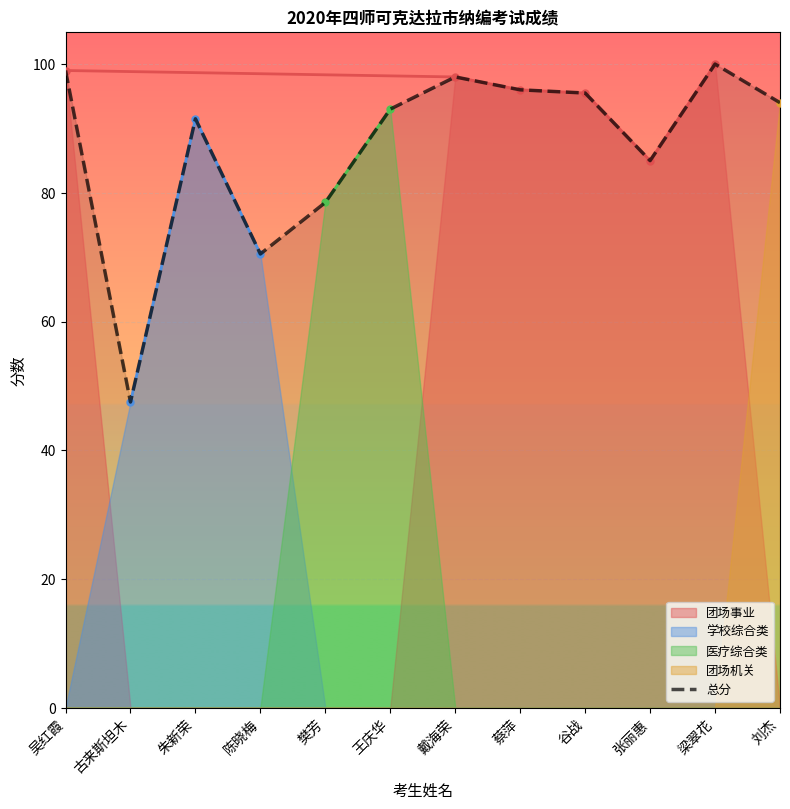

Which label corresponds to the smallest value in the chart?

古来斯坦木